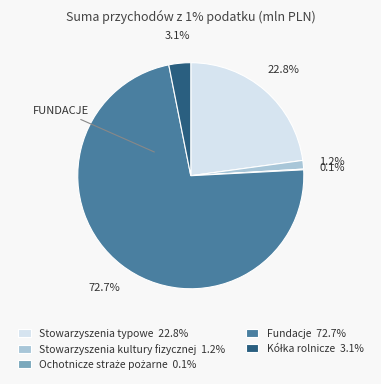

Is there a majority slice in this chart?

Yes